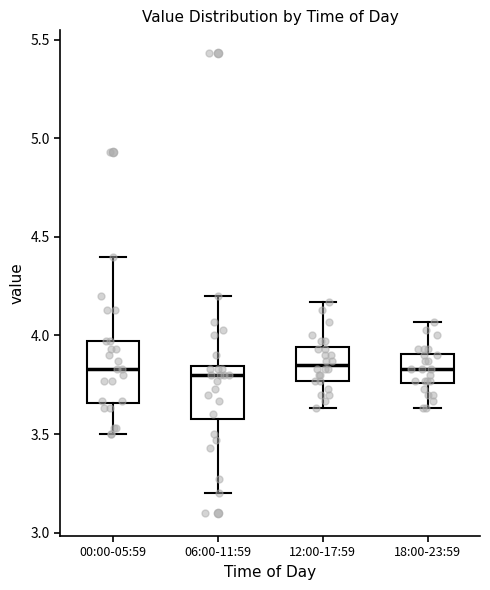

Reading left to right, read every box against the y-axis: the position of its median line, the range the box covers, and the ends of its whiskers. The values are not printed on the chart, so give them approximately, as read against the axis.

00:00-05:59: median 3.85, box 3.65 to 3.95, whiskers 3.50 to 4.40
06:00-11:59: median 3.80, box 3.60 to 3.85, whiskers 3.20 to 4.20
12:00-17:59: median 3.85, box 3.75 to 3.95, whiskers 3.65 to 4.15
18:00-23:59: median 3.85, box 3.75 to 3.90, whiskers 3.65 to 4.05